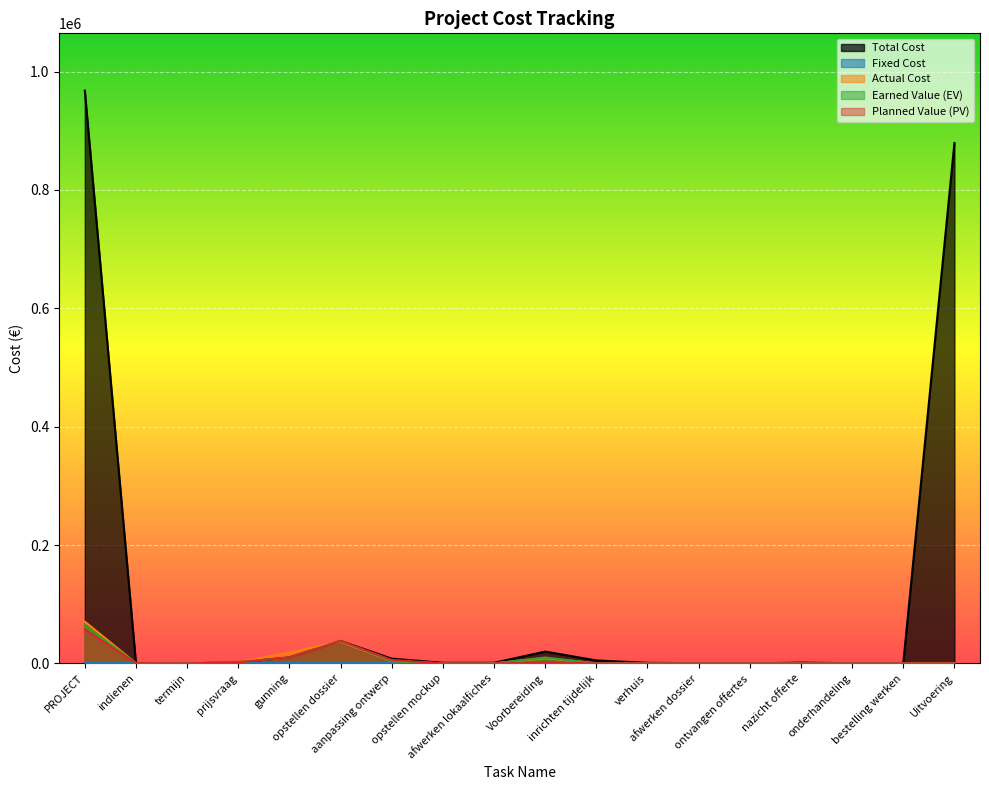

Which series has the largest range (max minus min)?

Total Cost